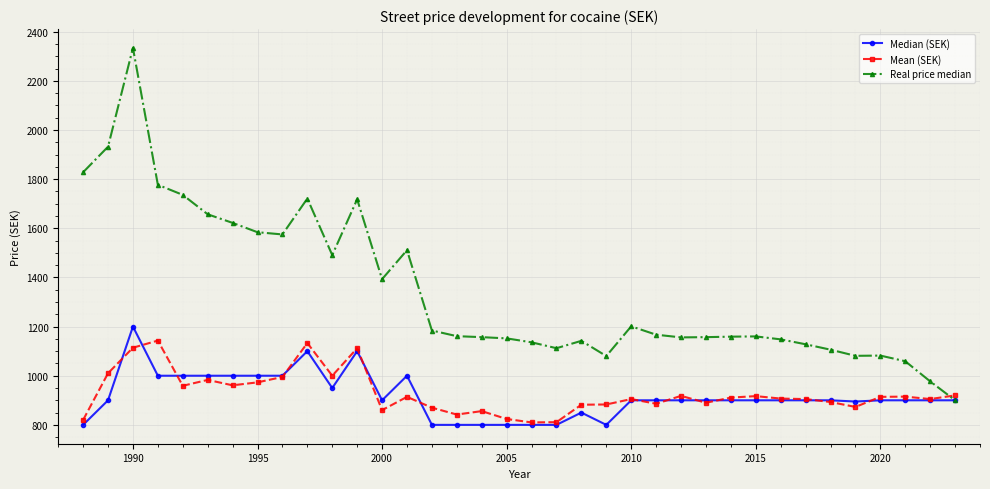

Which series has the largest range (max minus min)?

Real price median